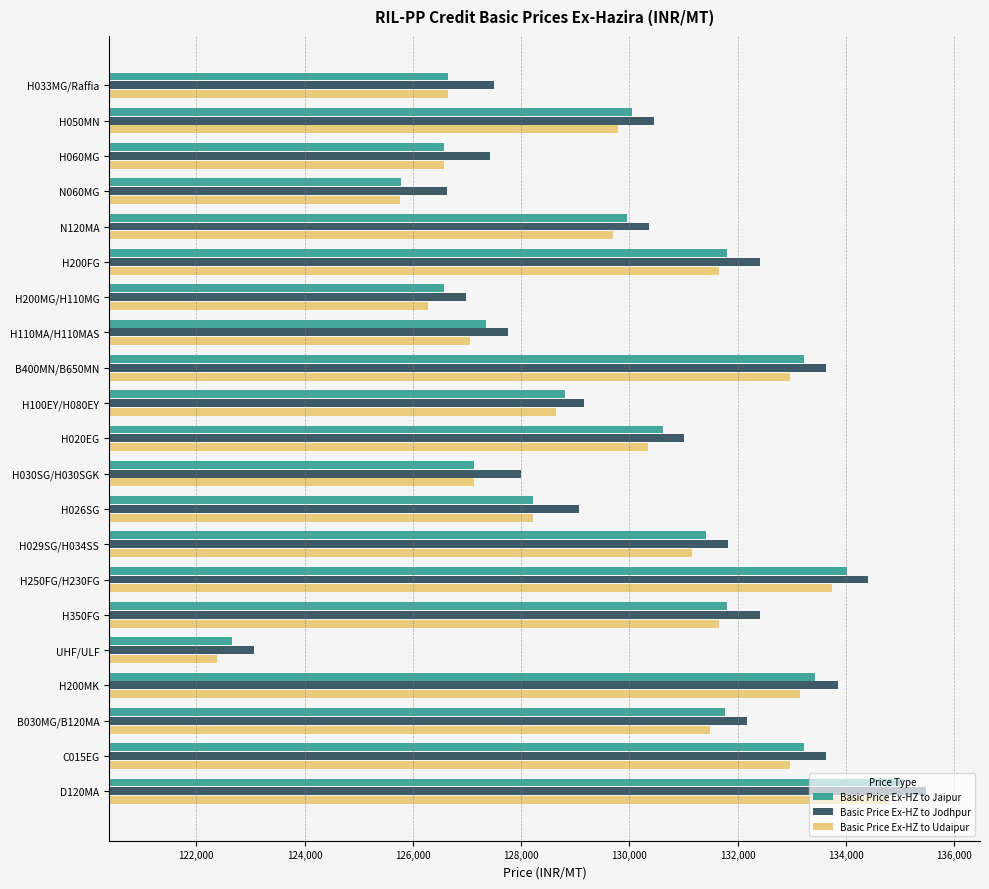

Which series changed the most between N060MG and D120MA?

Basic Price Ex-HZ to Jaipur